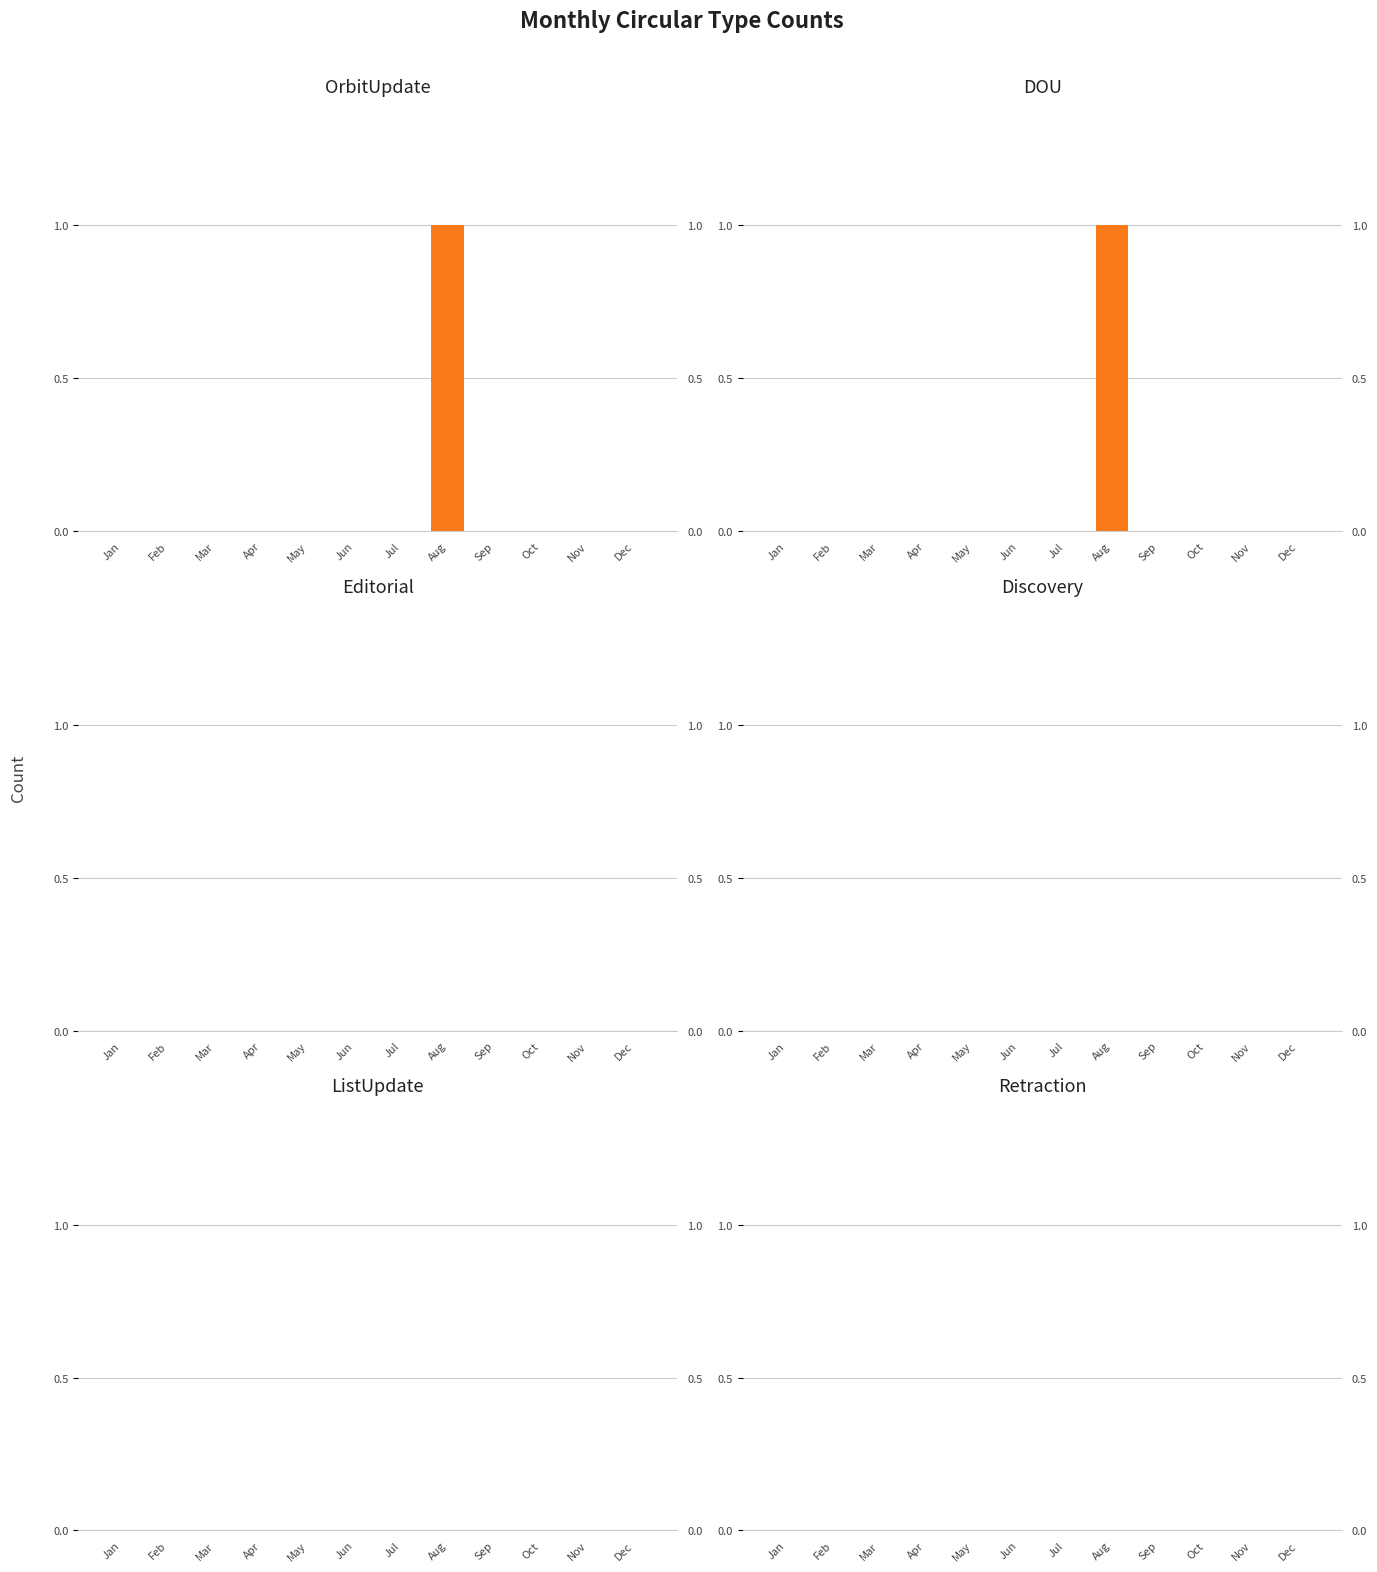

Which has a higher value, Sep or May?

Sep